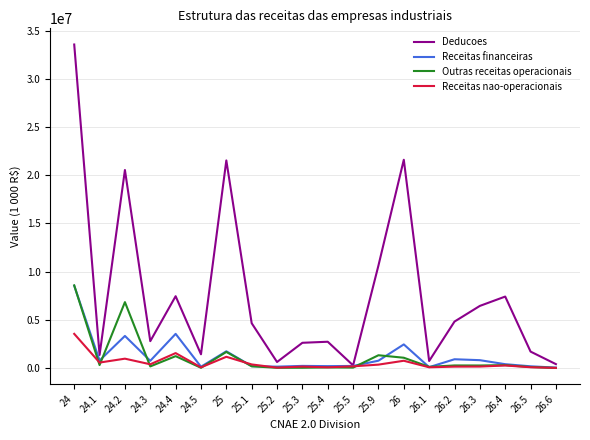

Which series has the largest range (max minus min)?

Deducoes